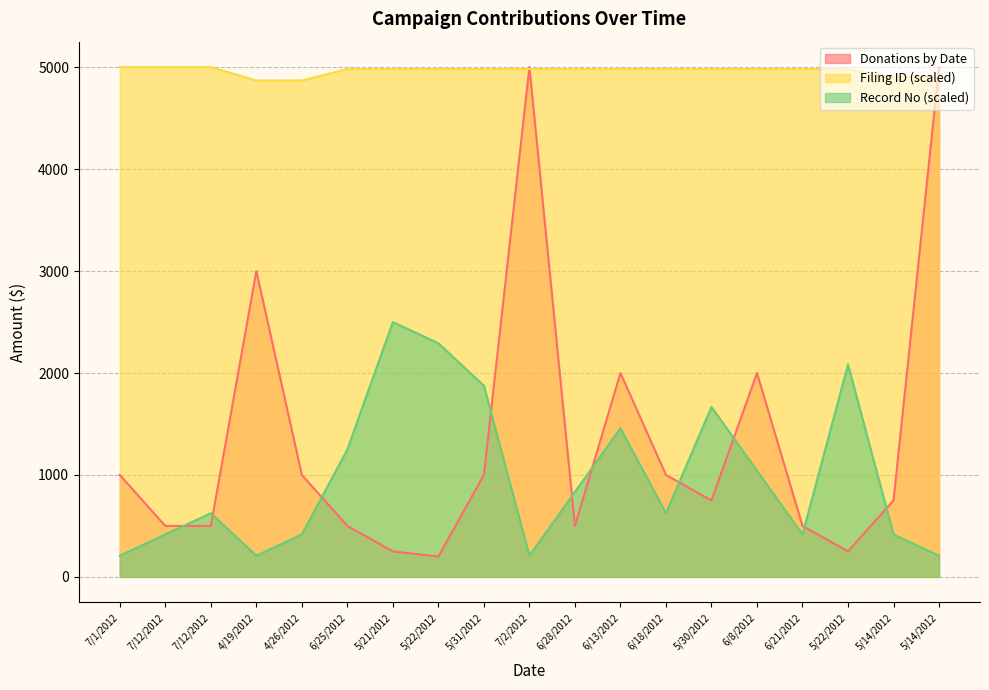

What is the minimum value for Donations by Date?

200.0